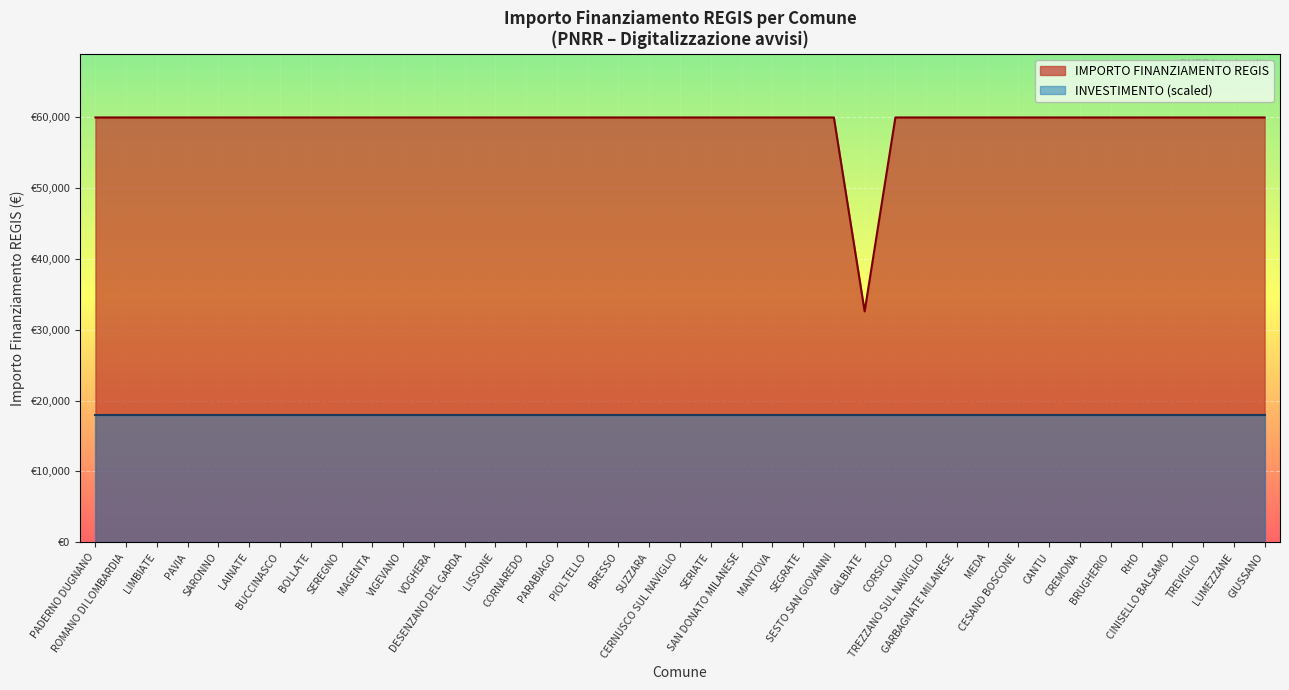

True or false: the data shows 104953 at PARABIAGO.

False